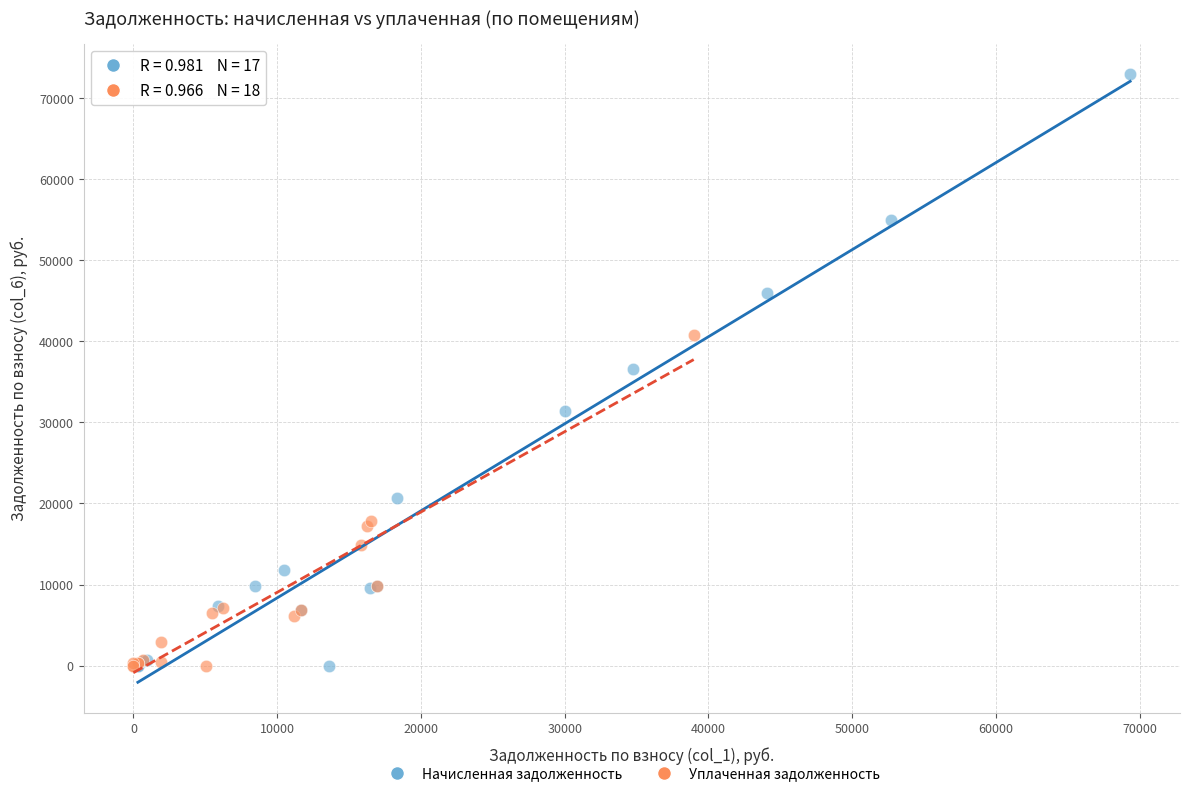

Which series has the largest Y range (max minus min)?

Начисленная задолженность